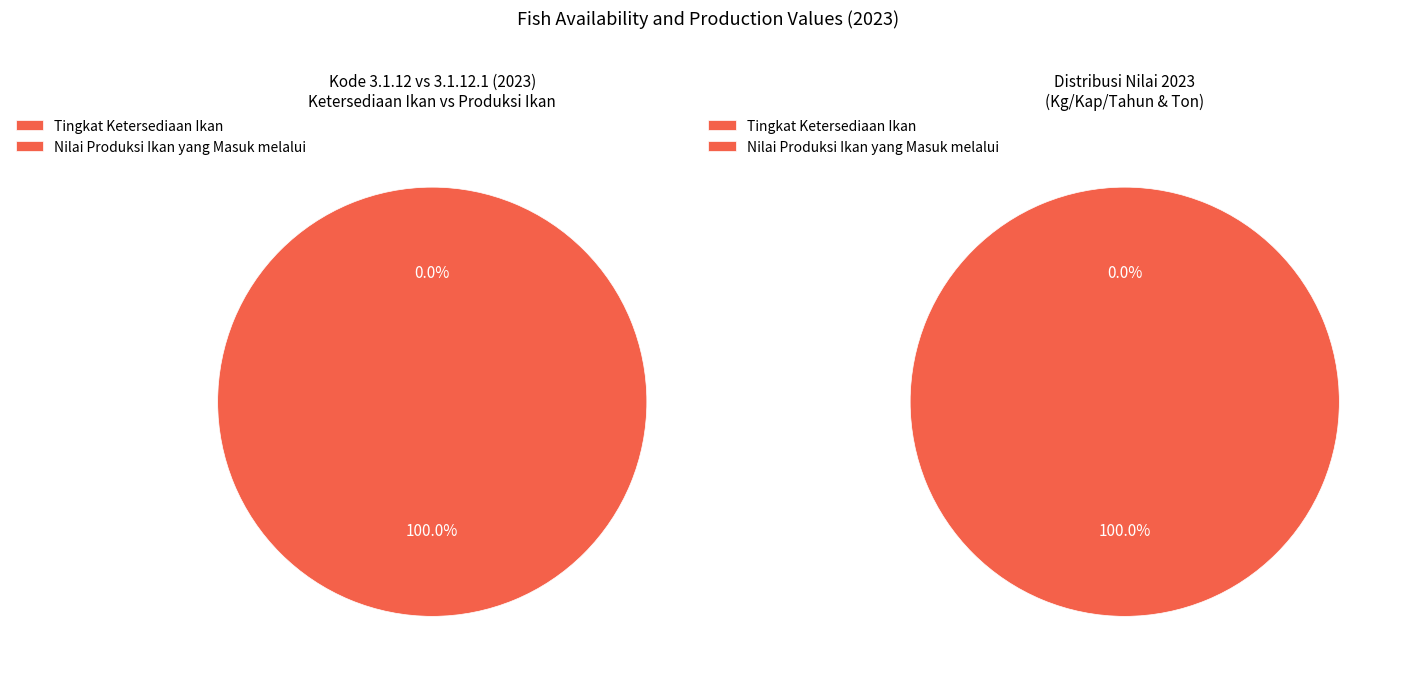

The Nilai Produksi Ikan yang Masuk melalui slice represents 100% of the pie. True or false?

True